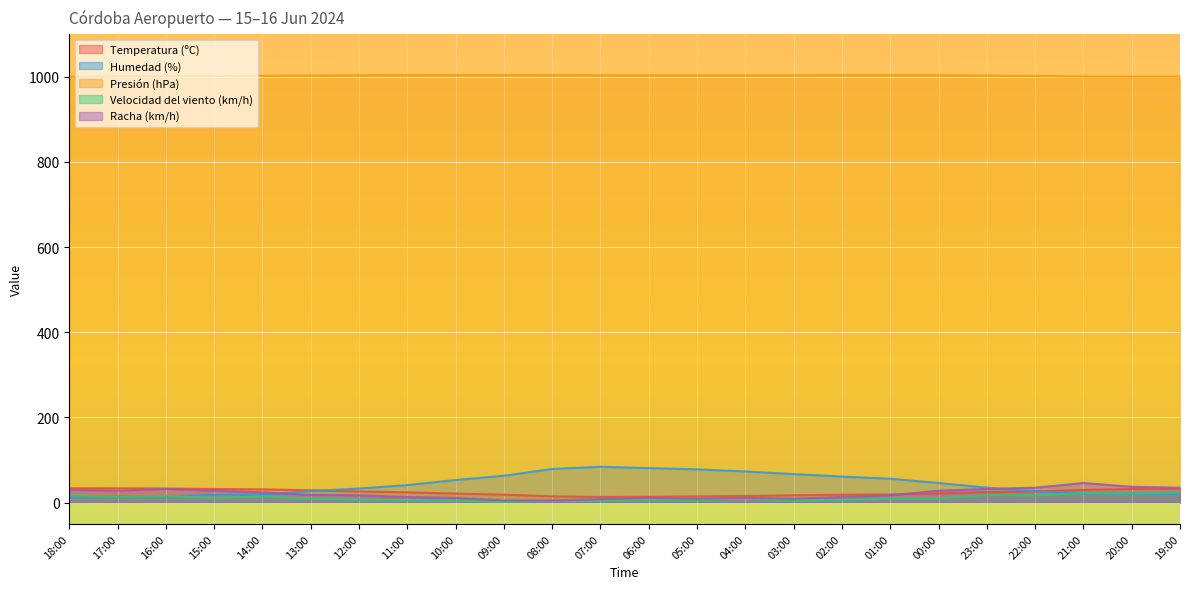

What is the average value of the Presión (hPa) series?

1002.7